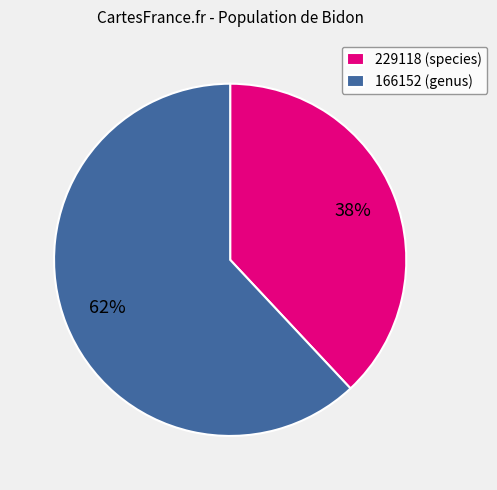

What is the ratio of the value at 166152 (genus) to the value at 229118 (species)?

1.6